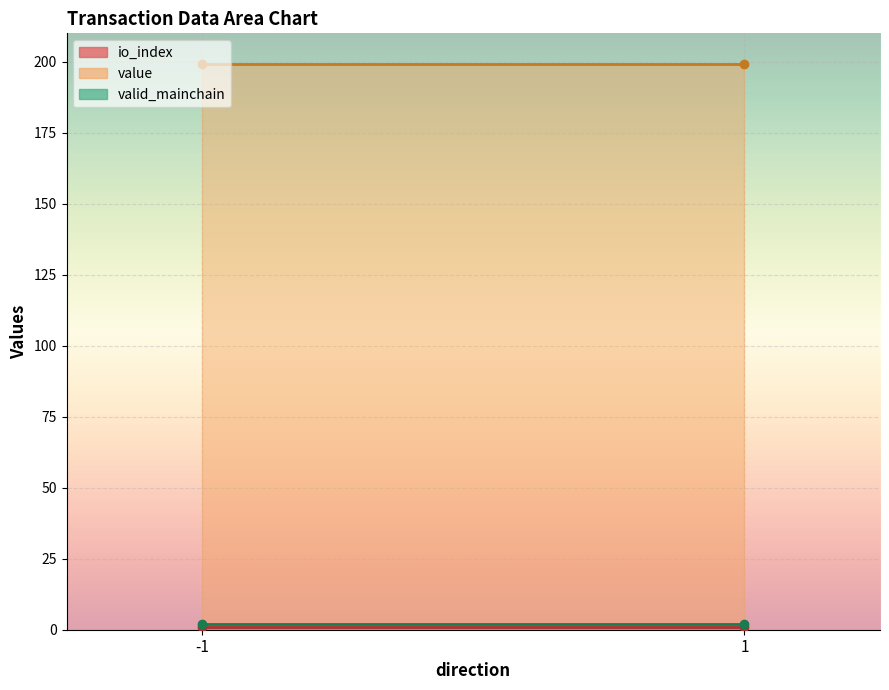

What is the difference between the maximum and minimum values in the value series?

199.1